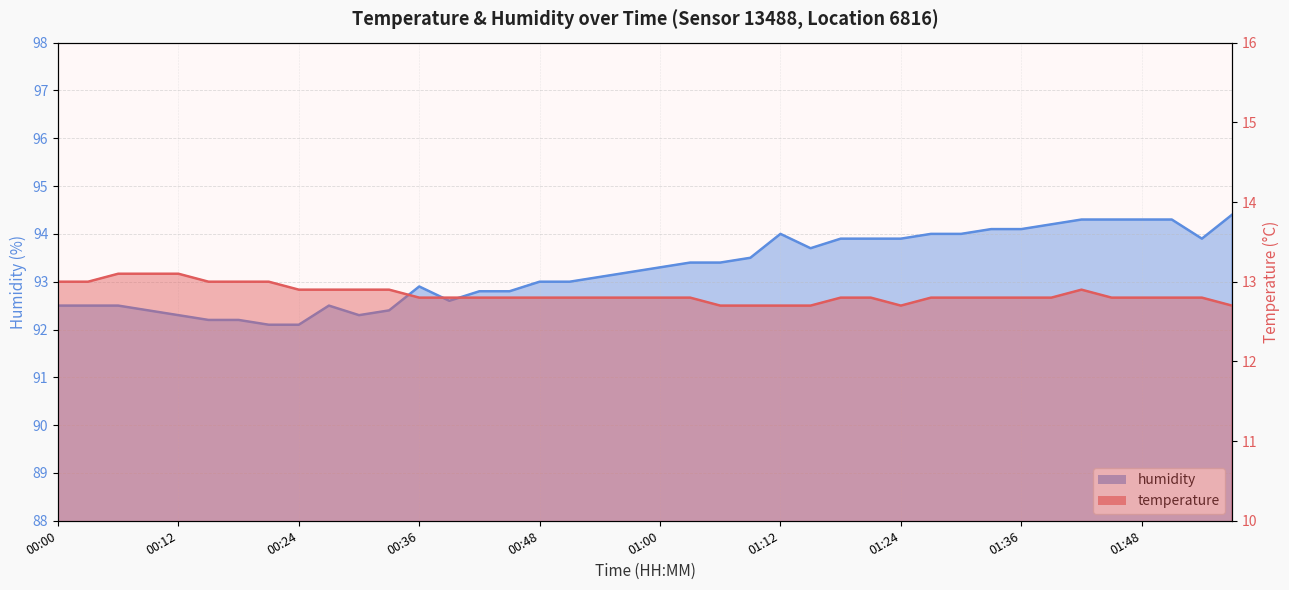

True or false: temperature and humidity intersect in this chart.

False